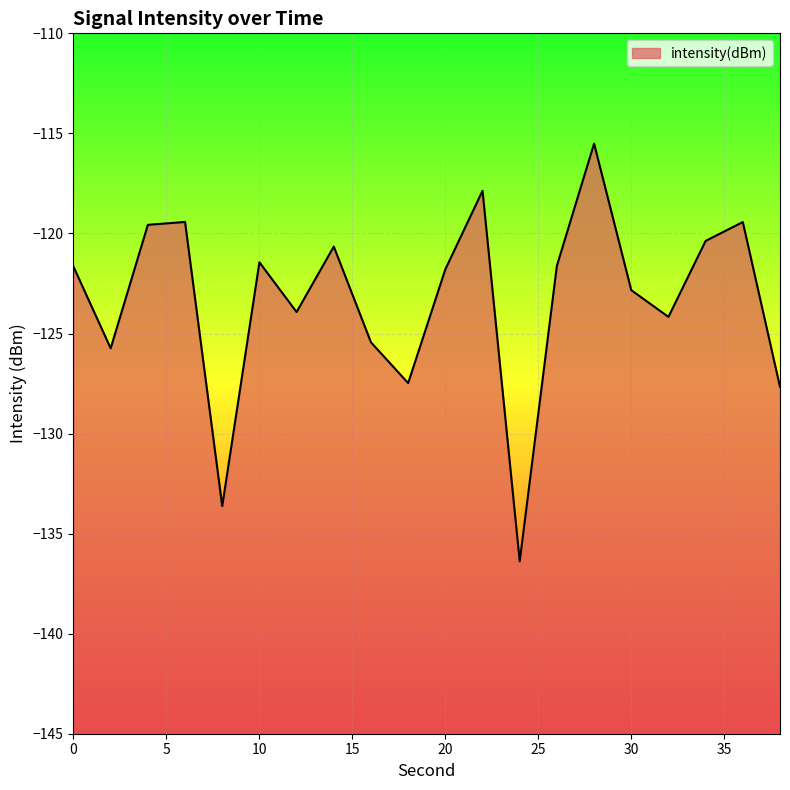

True or false: there are more than 2 points higher than both neighbors.

True